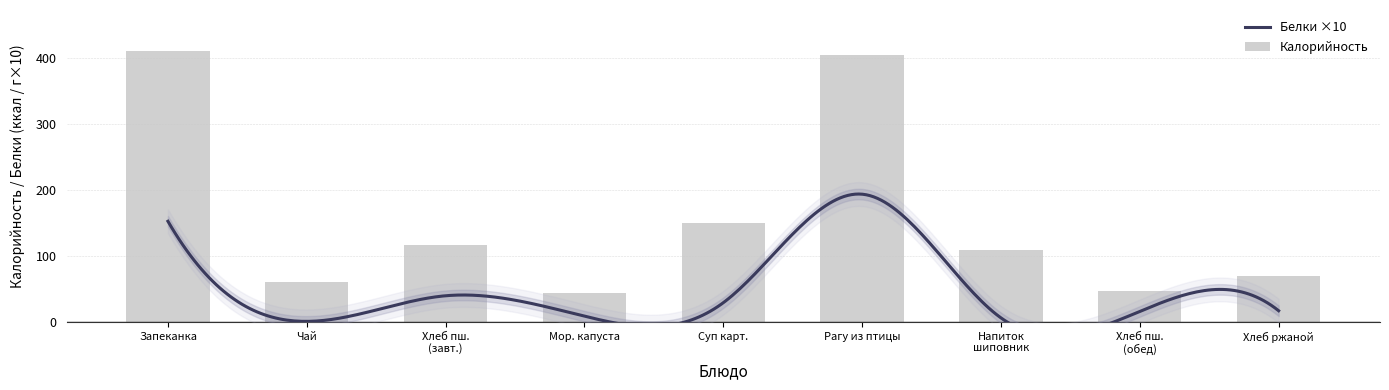

What is the label of the 8th bar from the left?

Хлеб пшеничный (обед)